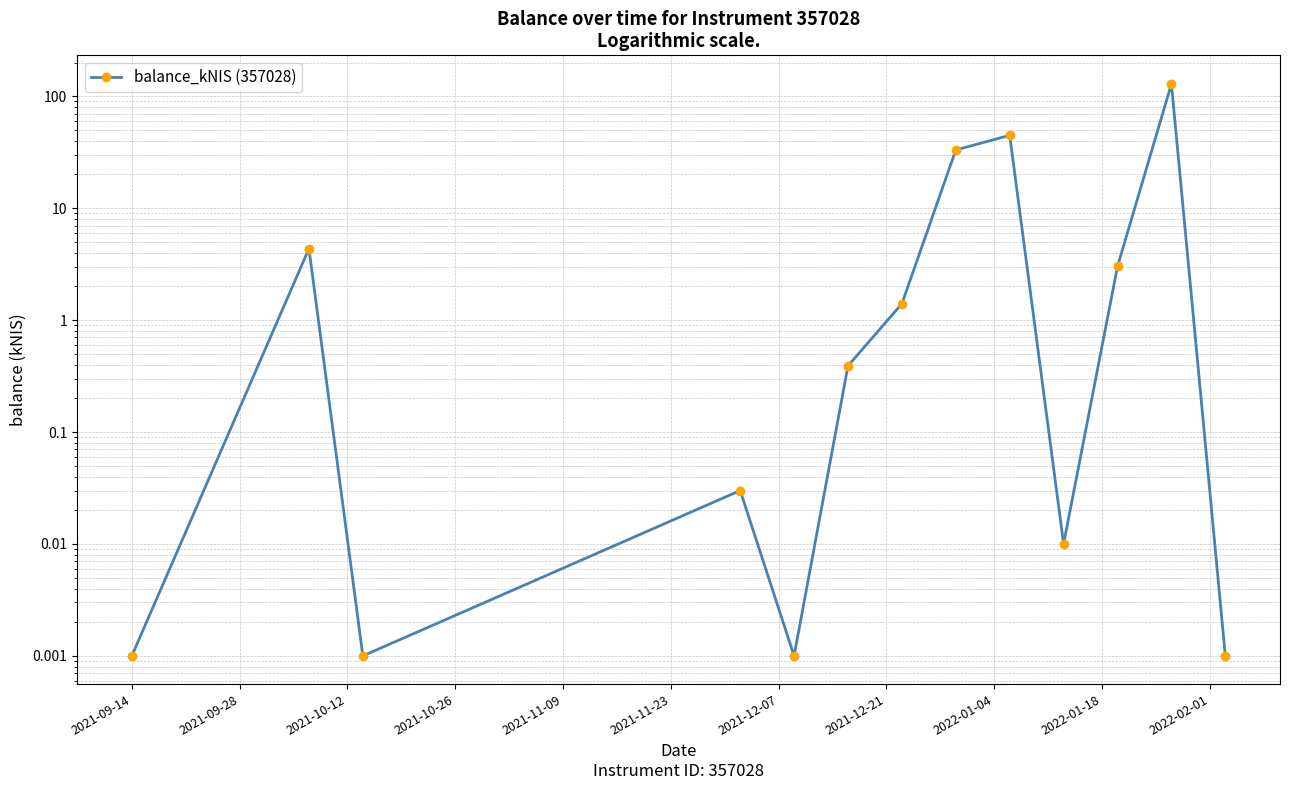

True or false: the data has more than 1 interior local peaks.

True